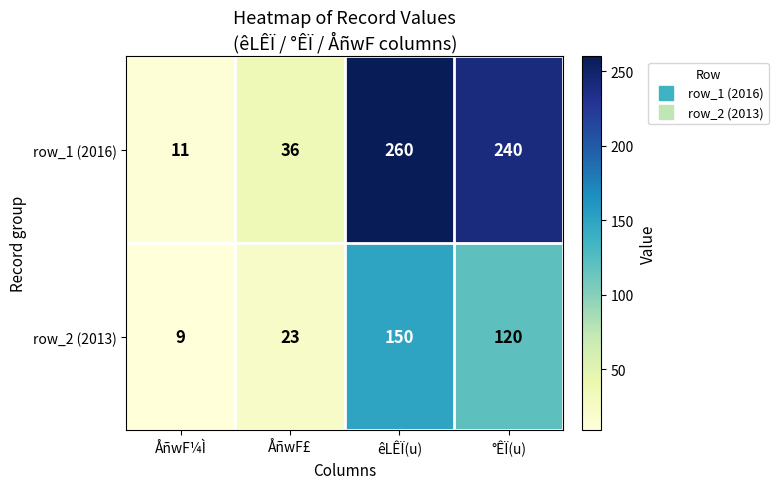

At how many categories does at least one series exceed 171?

2